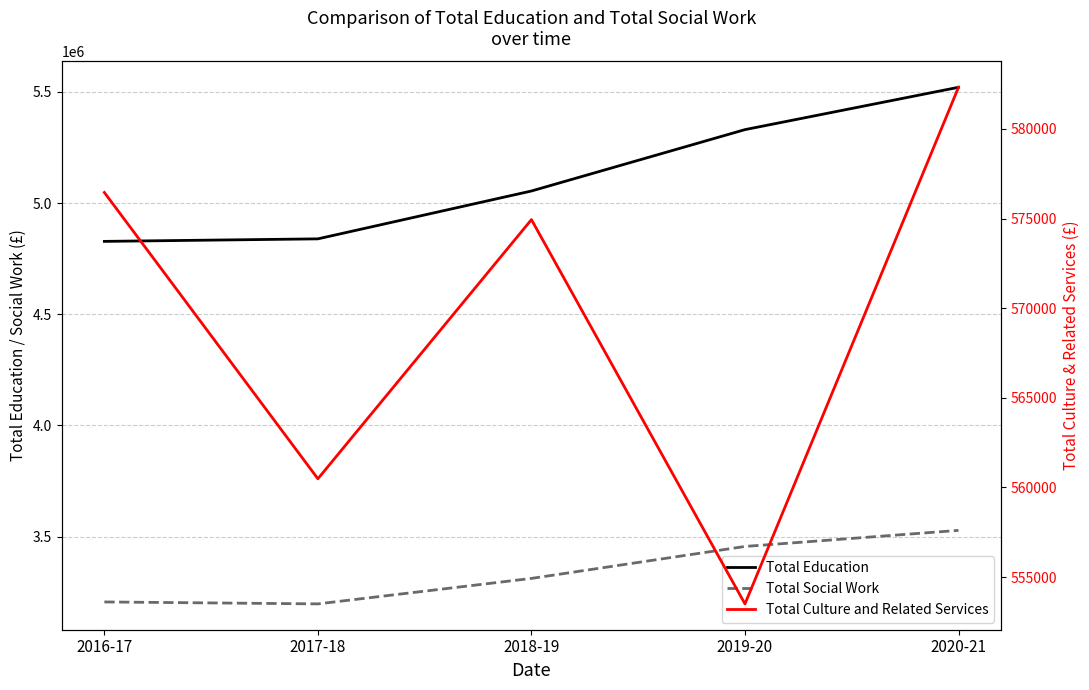

List the series in order of their peak value, highest first.

Total Education, Total Social Work, Total Culture and Related Services